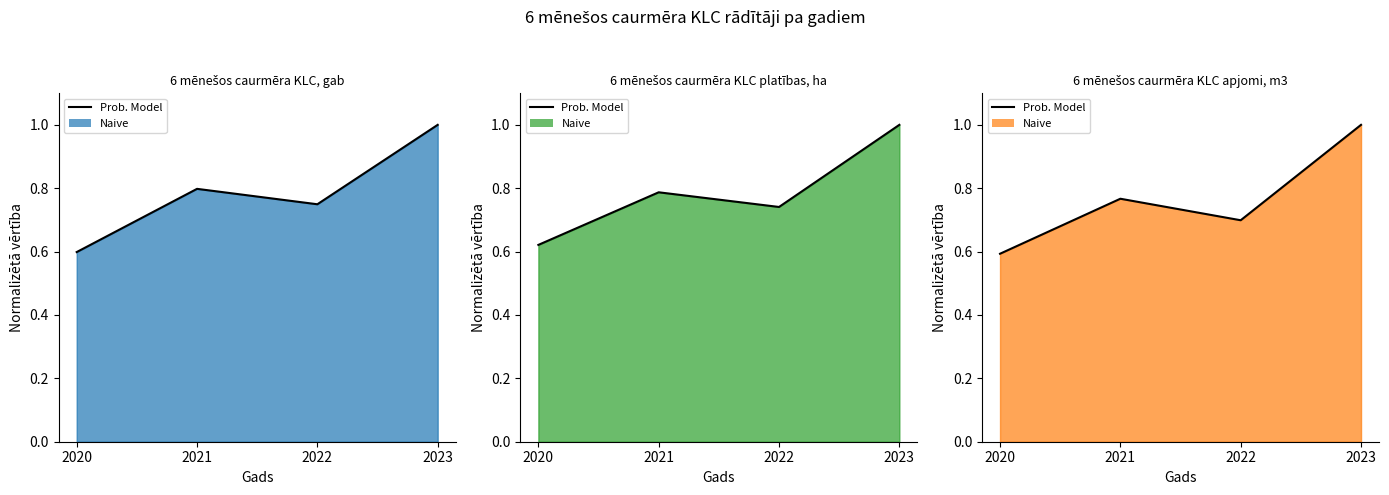

What is the sum of all 6 mēnešos caurmēra KLC apjomi, m3 (line) values?

3.1